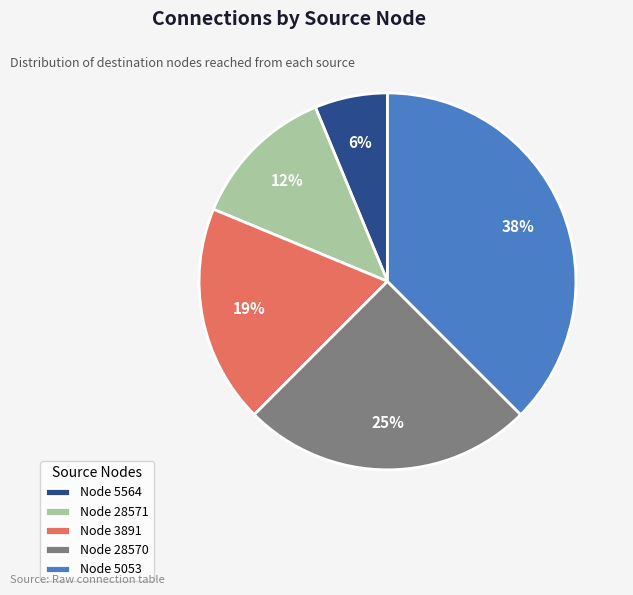

Do Node 5564 and Node 28570 together represent more than half of the pie?

No